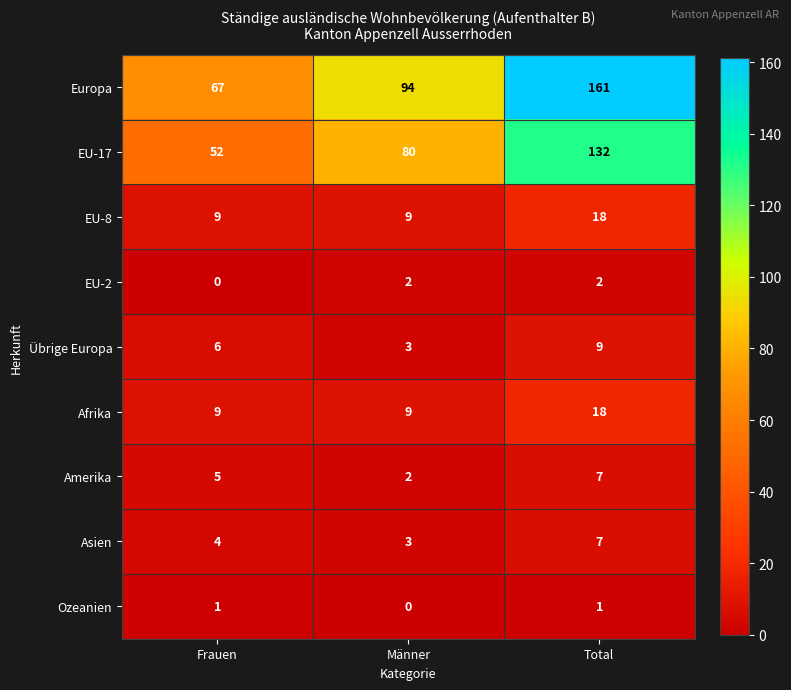

Reading right to left, transcribe all the data shown in this chart.

Europa: 161	94	67
EU-17: 132	80	52
EU-8: 18	9	9
EU-2: 2	2	0
Übrige Europa: 9	3	6
Afrika: 18	9	9
Amerika: 7	2	5
Asien: 7	3	4
Ozeanien: 1	0	1